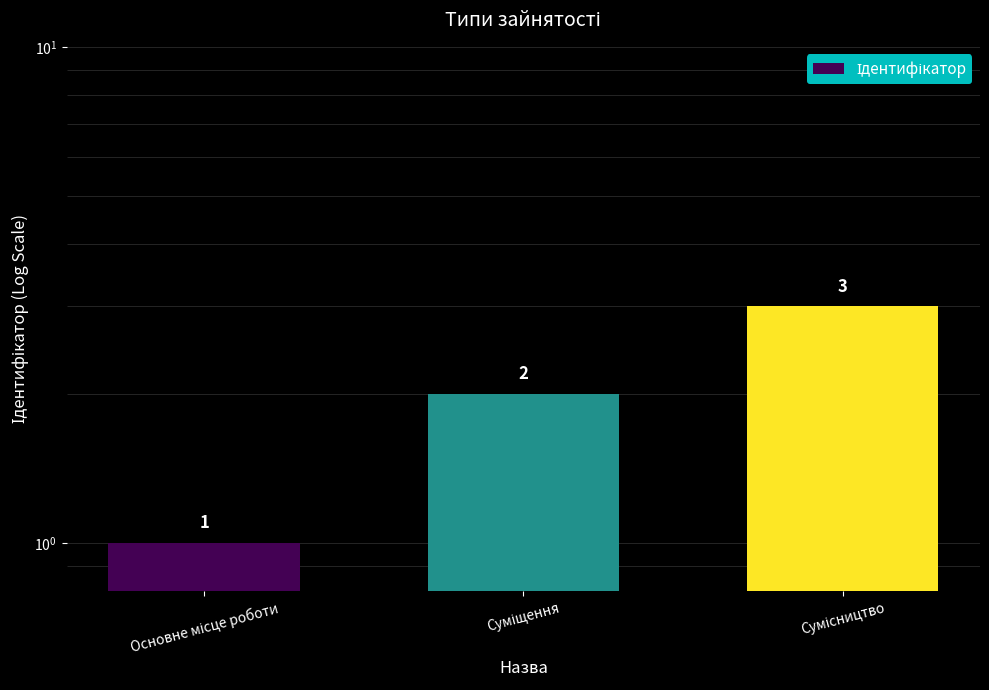

How many bars are there in total?

3